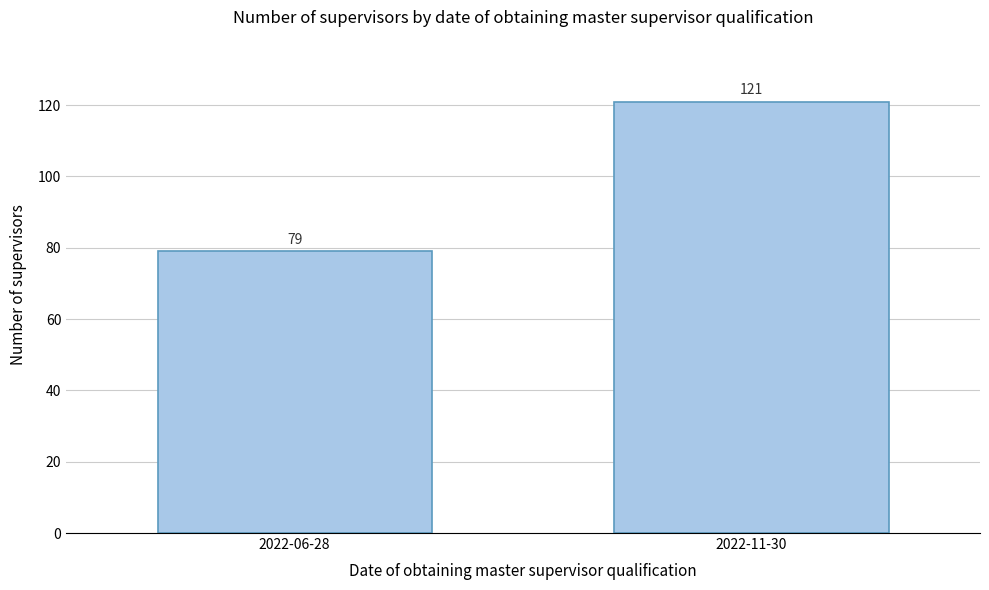

Reading left to right, what are all the values shown in this chart?

2022-06-28=79	2022-11-30=121